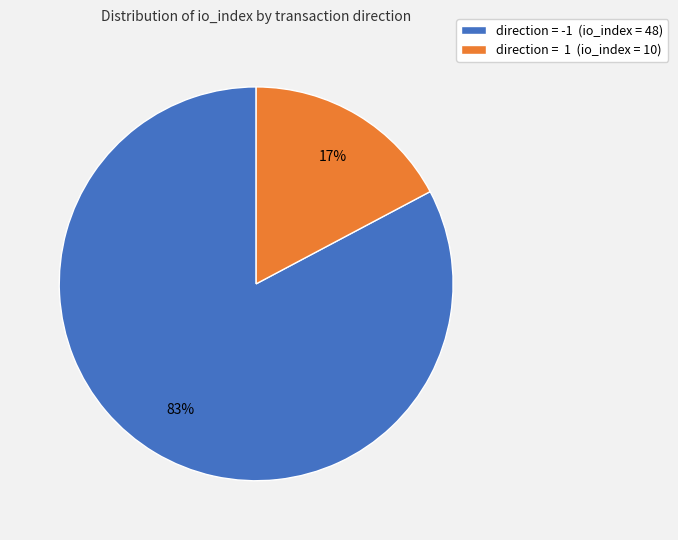

Combined, do direction = 1 (io_index = 10) and direction = -1 (io_index = 48) account for over 50%?

Yes